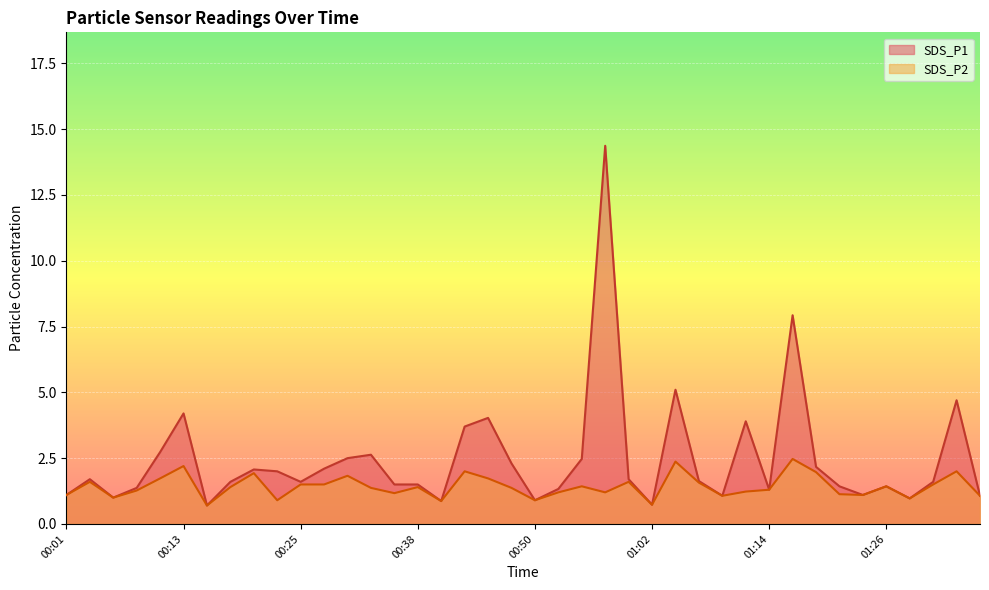

What is the minimum value shown in the chart?

0.7